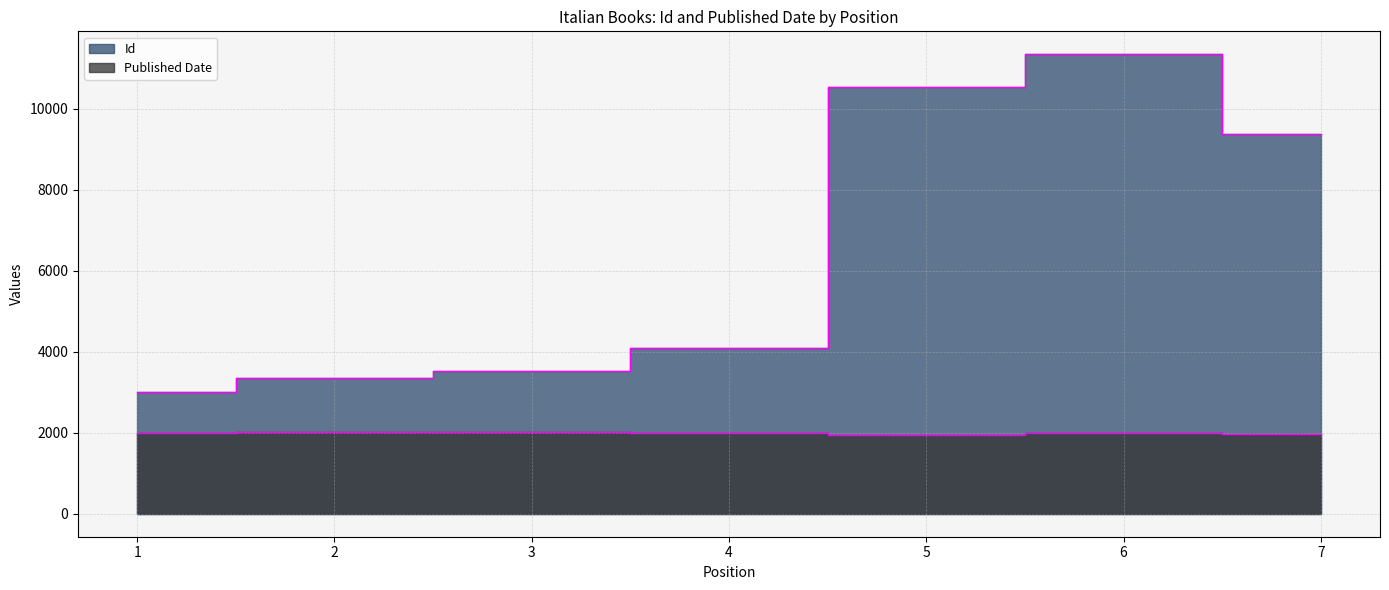

True or false: Id and Published Date cross at least once.

False